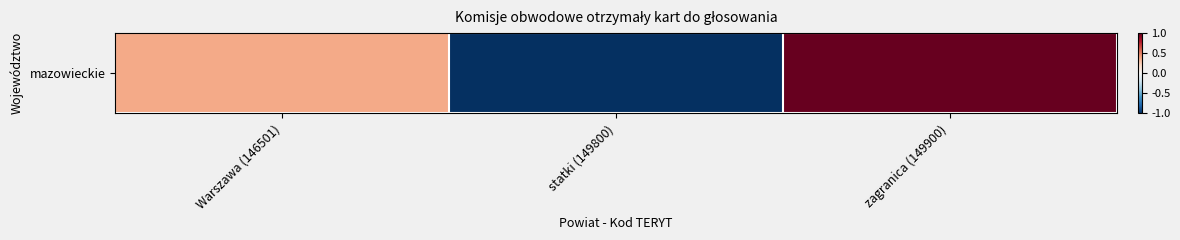

How many values exceed 0?

2